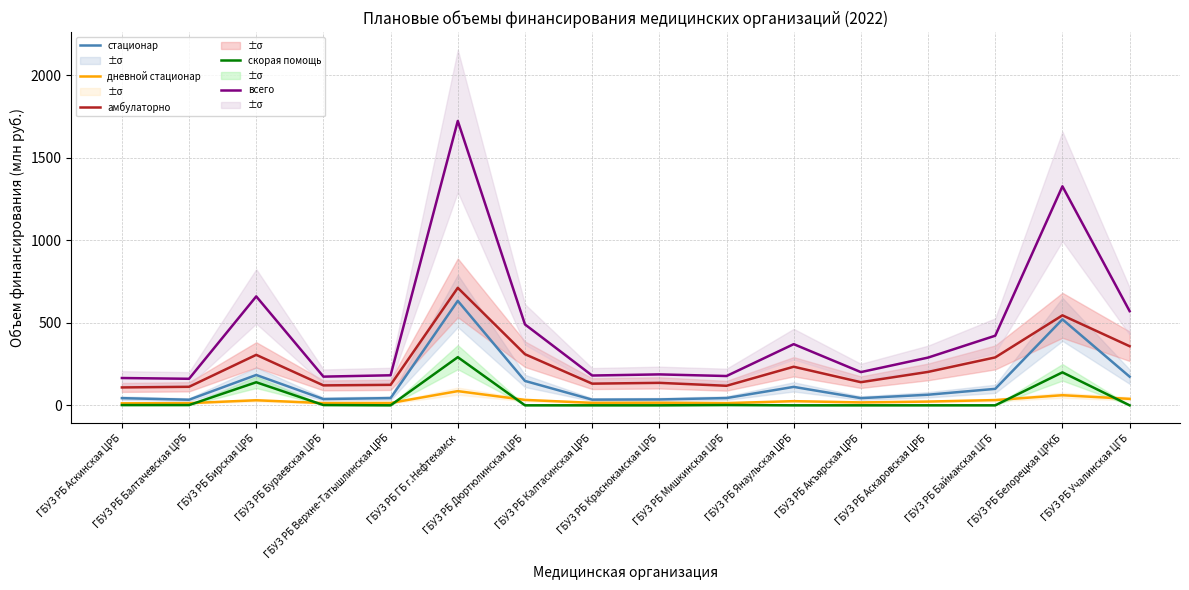

The value of амбулаторно at ГБУЗ РБ Бураевская ЦРБ is 172.1. True or false?

False